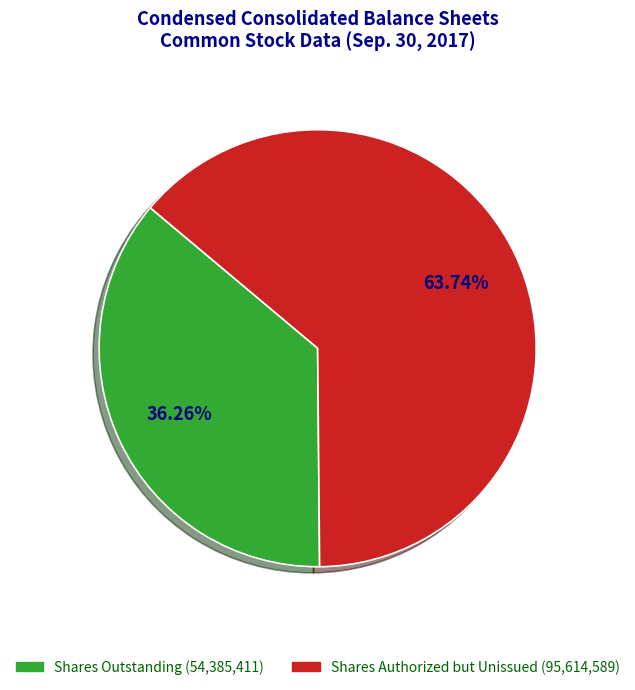

How many slices are in this pie chart?

2